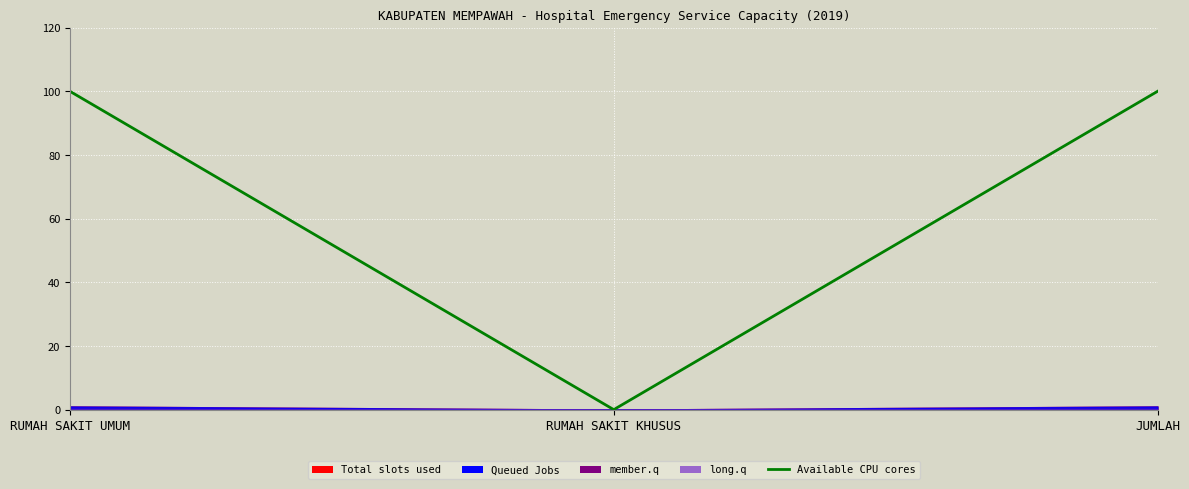

What is the label of the 2nd point from the left?

RUMAH SAKIT KHUSUS